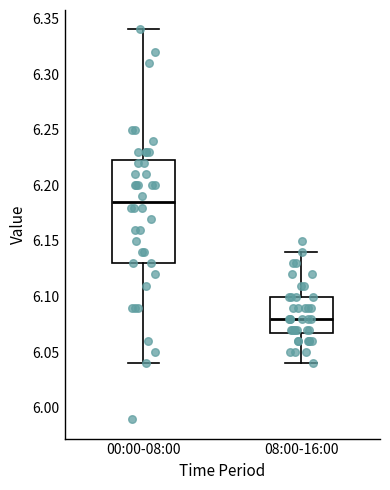

Which box has the highest median line?

00:00-08:00